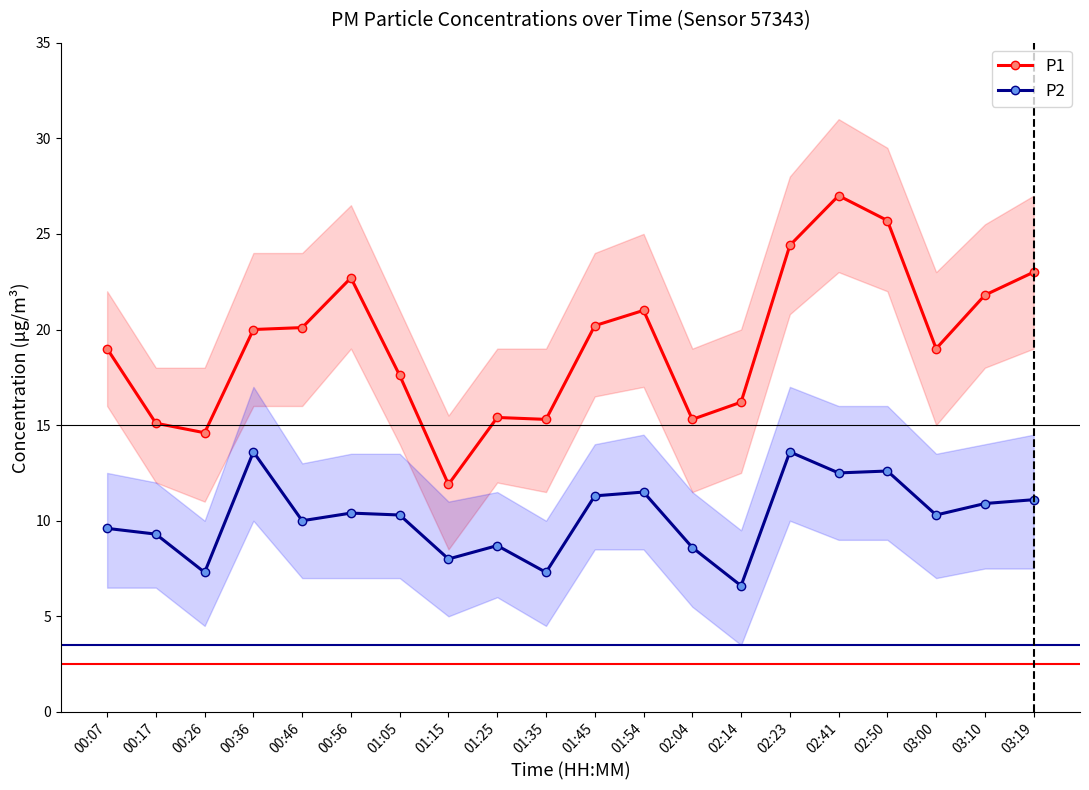

What are all the series names shown in the legend?

P1, P2